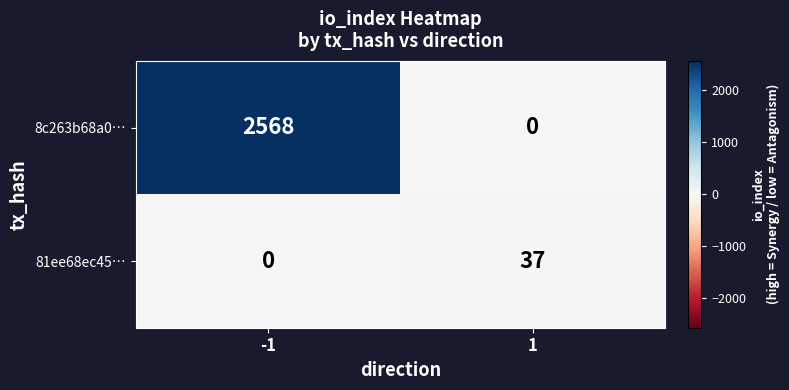

What is the sum of all 81ee68ec45… values?

37